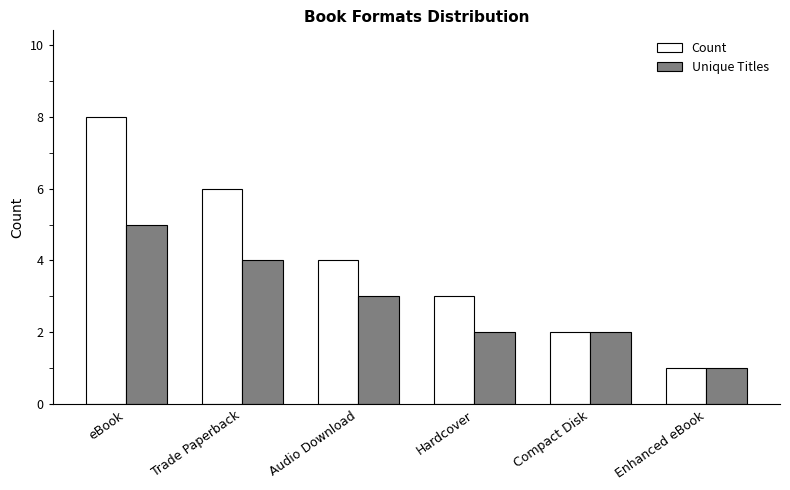

What is the difference between the highest and lowest values at eBook?

3